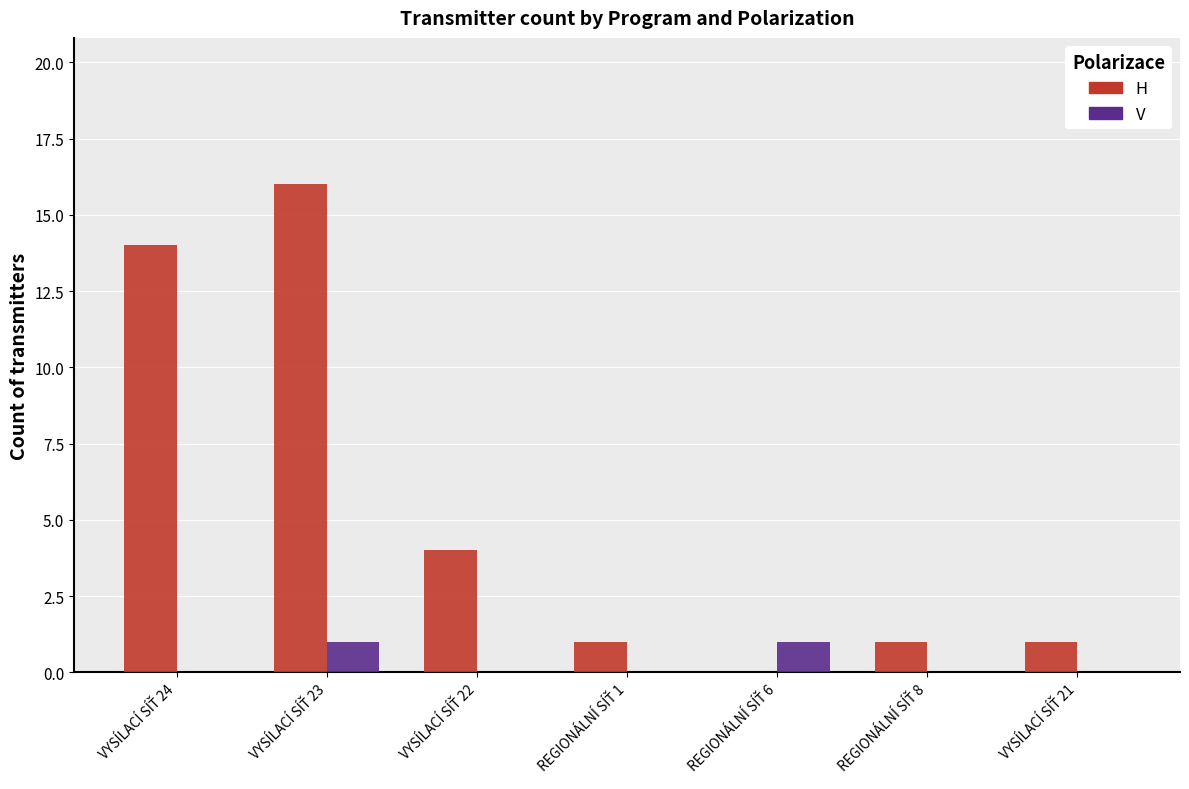

Reading right to left, what are all the values shown in this chart?

H (Horizontal): VYSÍLACÍ SÍŤ 21=1	REGIONÁLNÍ SÍŤ 8=1	REGIONÁLNÍ SÍŤ 6=0	REGIONÁLNÍ SÍŤ 1=1	VYSÍLACÍ SÍŤ 22=4	VYSÍLACÍ SÍŤ 23=16	VYSÍLACÍ SÍŤ 24=14
V (Vertical): VYSÍLACÍ SÍŤ 21=0	REGIONÁLNÍ SÍŤ 8=0	REGIONÁLNÍ SÍŤ 6=1	REGIONÁLNÍ SÍŤ 1=0	VYSÍLACÍ SÍŤ 22=0	VYSÍLACÍ SÍŤ 23=1	VYSÍLACÍ SÍŤ 24=0